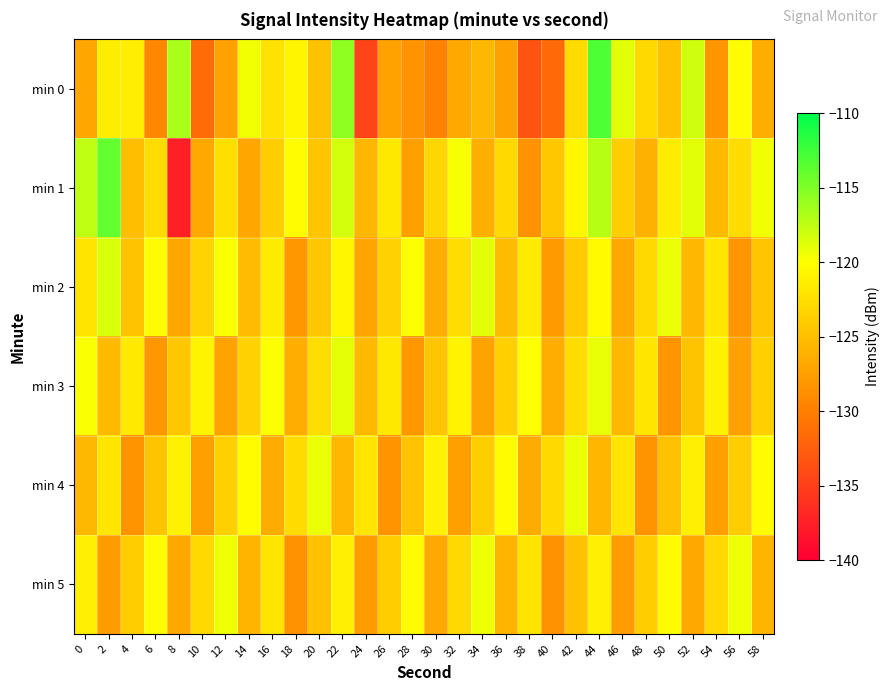

Rank the series by their maximum value, from lowest to highest.

min 5, min 4, min 3, min 2, min 1, min 0